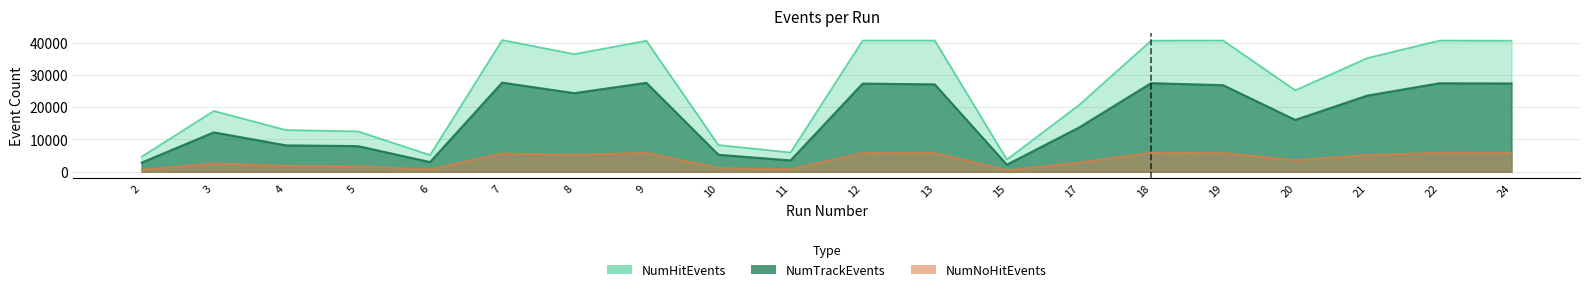

True or false: NumHitEvents and NumNoHitEvents cross at least once.

False